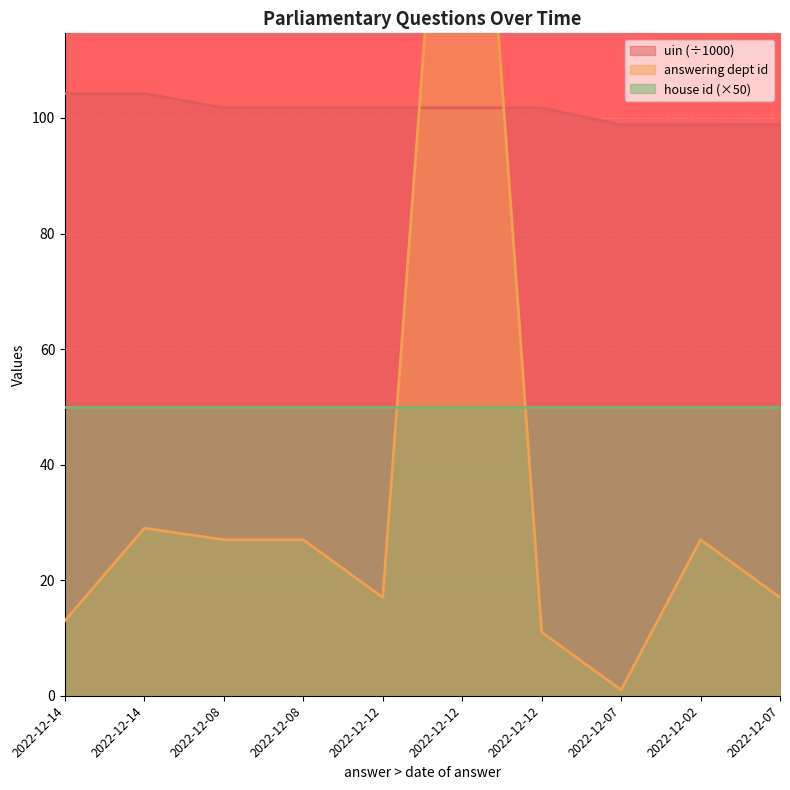

What is the lowest value of the answering dept id series?

1.0